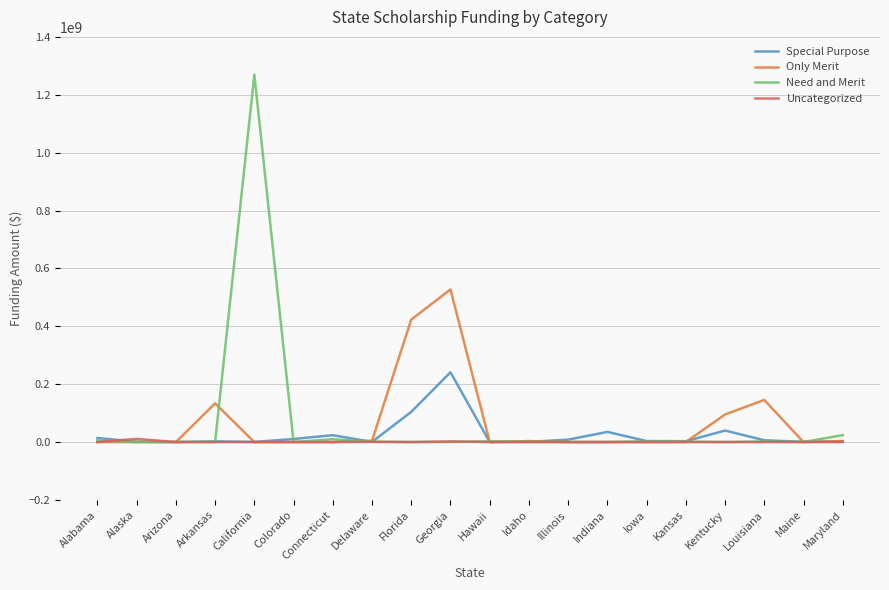

Is this an area chart (filled region under the line)?

No